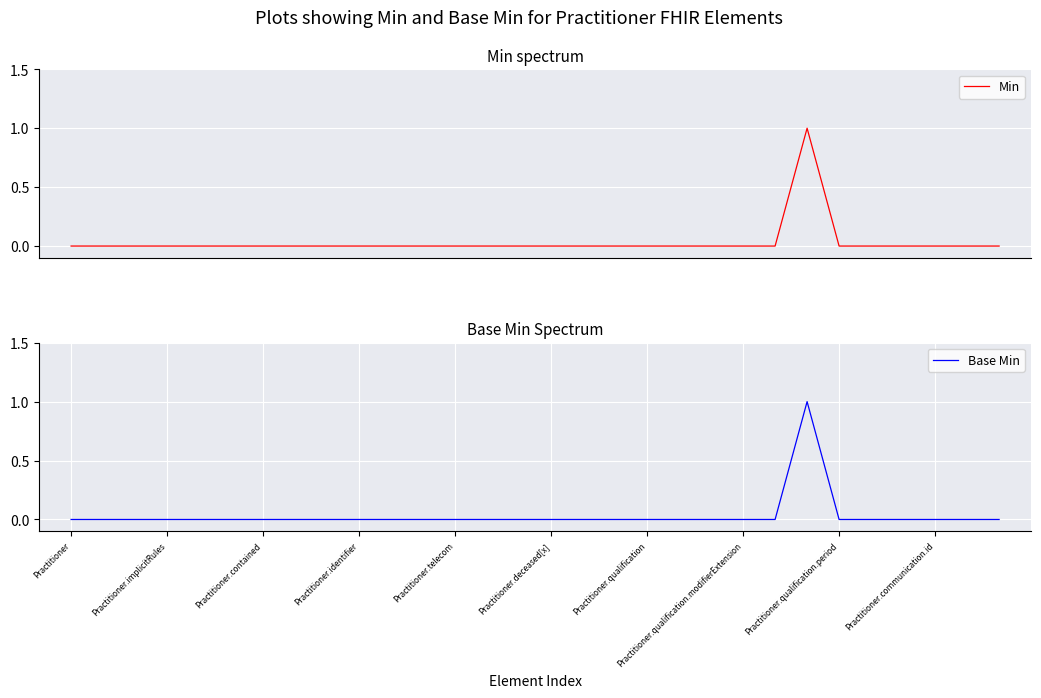

Is it true that Min equals 0 at Practitioner.contained?

False